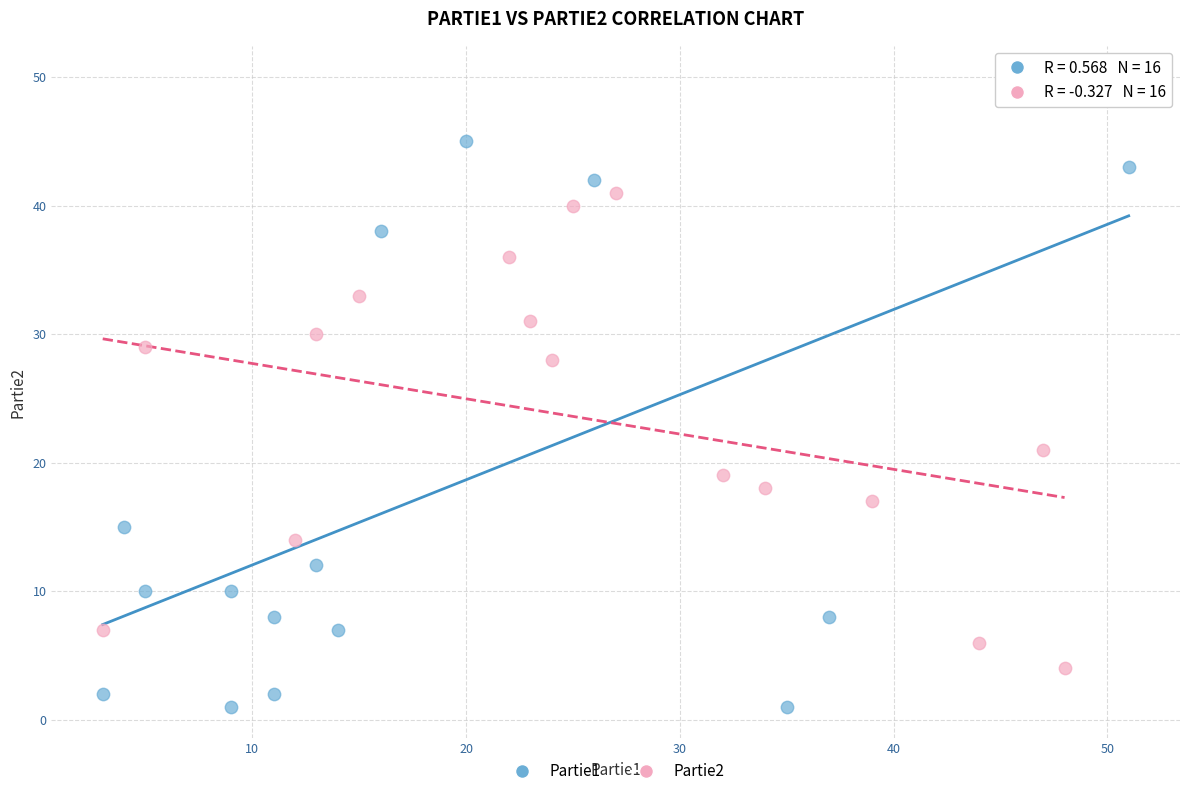

Which series contains the lowest Y value?

Partie1